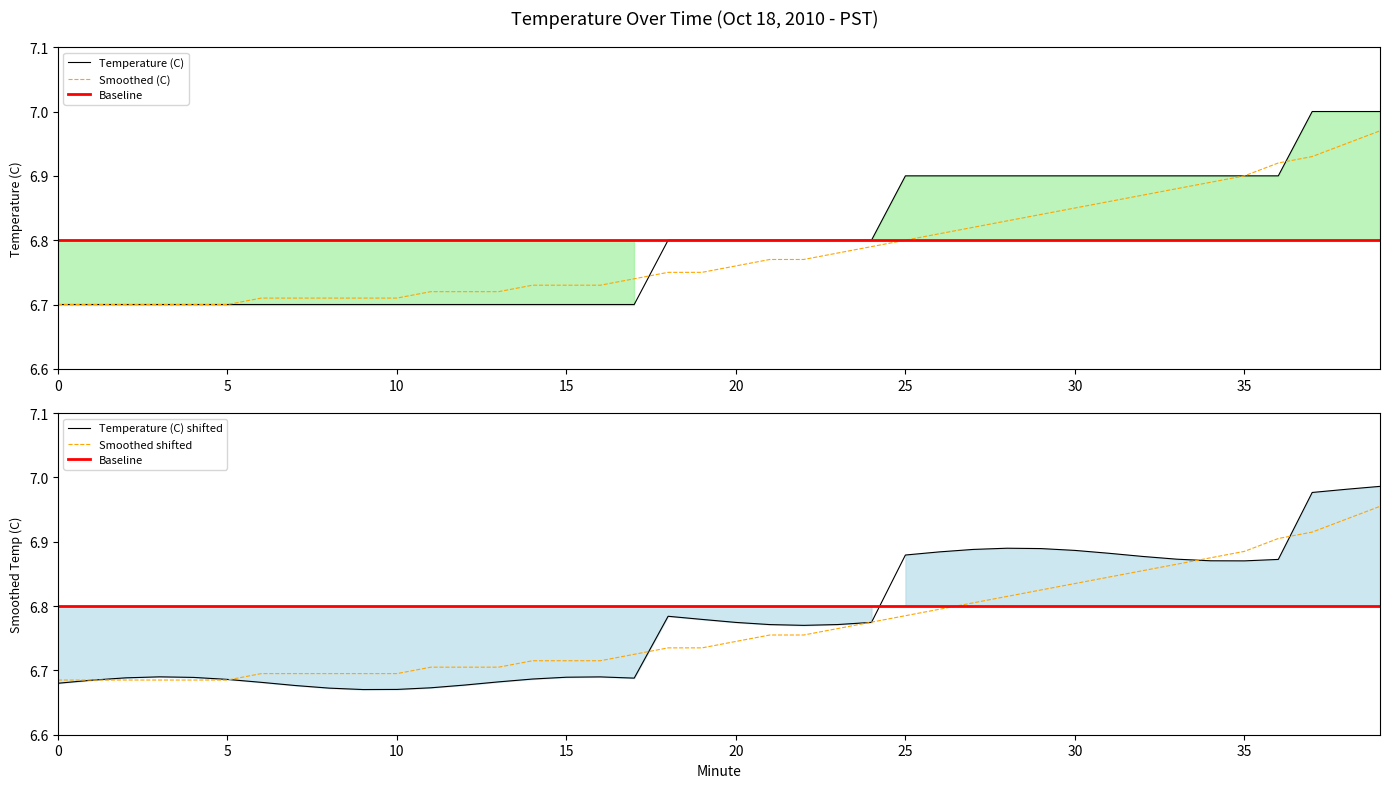

What is the difference between the maximum and minimum values in the Smoothed (C) series?

0.3